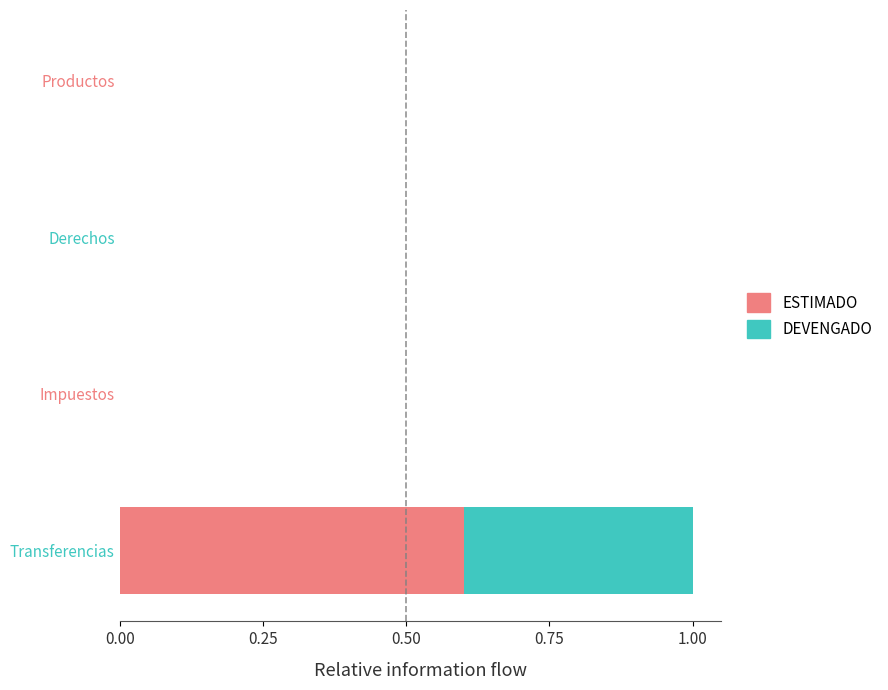

At which category is the sum across all series the highest?

Transferencias